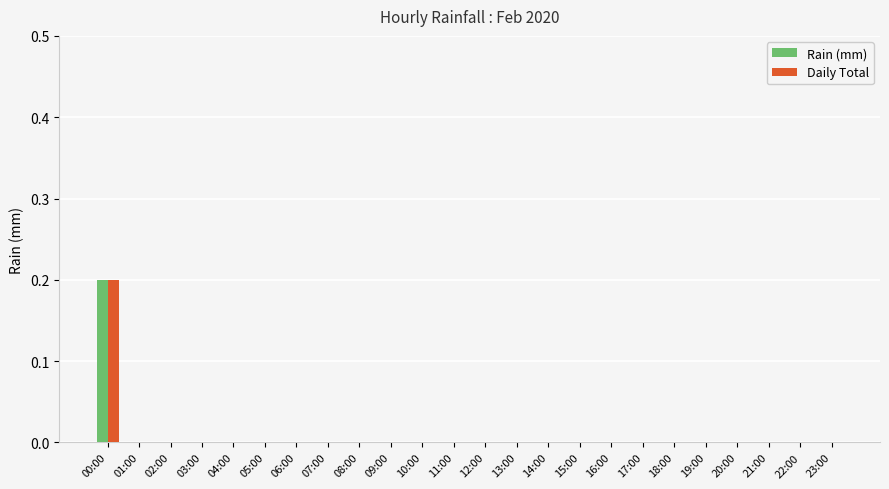

Reading right to left, transcribe all the data shown in this chart.

Rain (mm): 0.0	0.0	0.0	0.0	0.0	0.0	0.0	0.0	0.0	0.0	0.0	0.0	0.0	0.0	0.0	0.0	0.0	0.0	0.0	0.0	0.0	0.0	0.0	0.2
Daily Total: 0.0	0.0	0.0	0.0	0.0	0.0	0.0	0.0	0.0	0.0	0.0	0.0	0.0	0.0	0.0	0.0	0.0	0.0	0.0	0.0	0.0	0.0	0.0	0.2